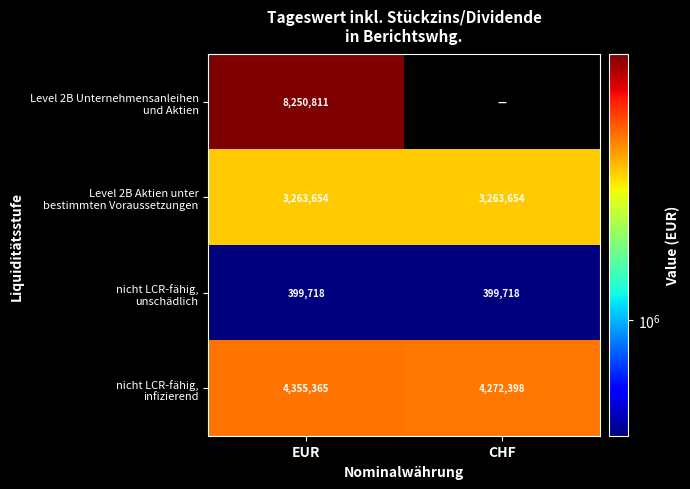

What is the total value across all series at EUR?

16269548